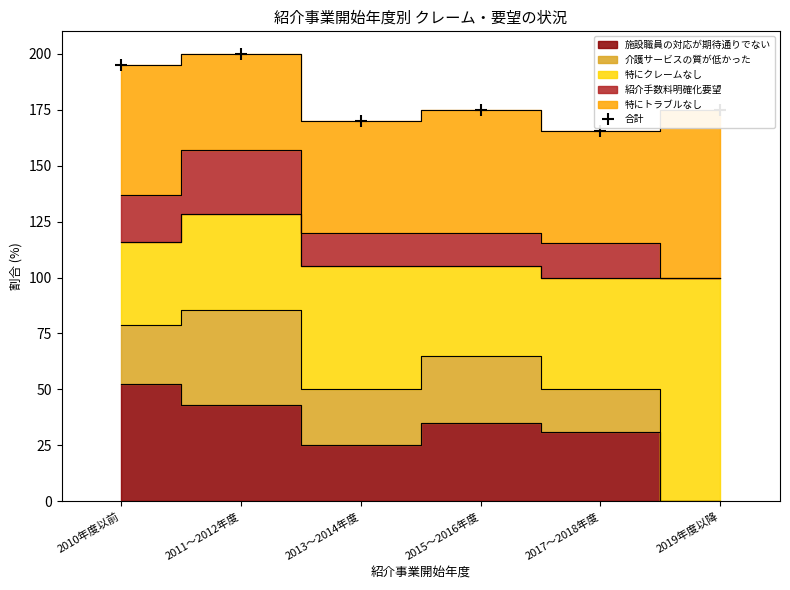

What position from the right is 2011～2012年度?

5